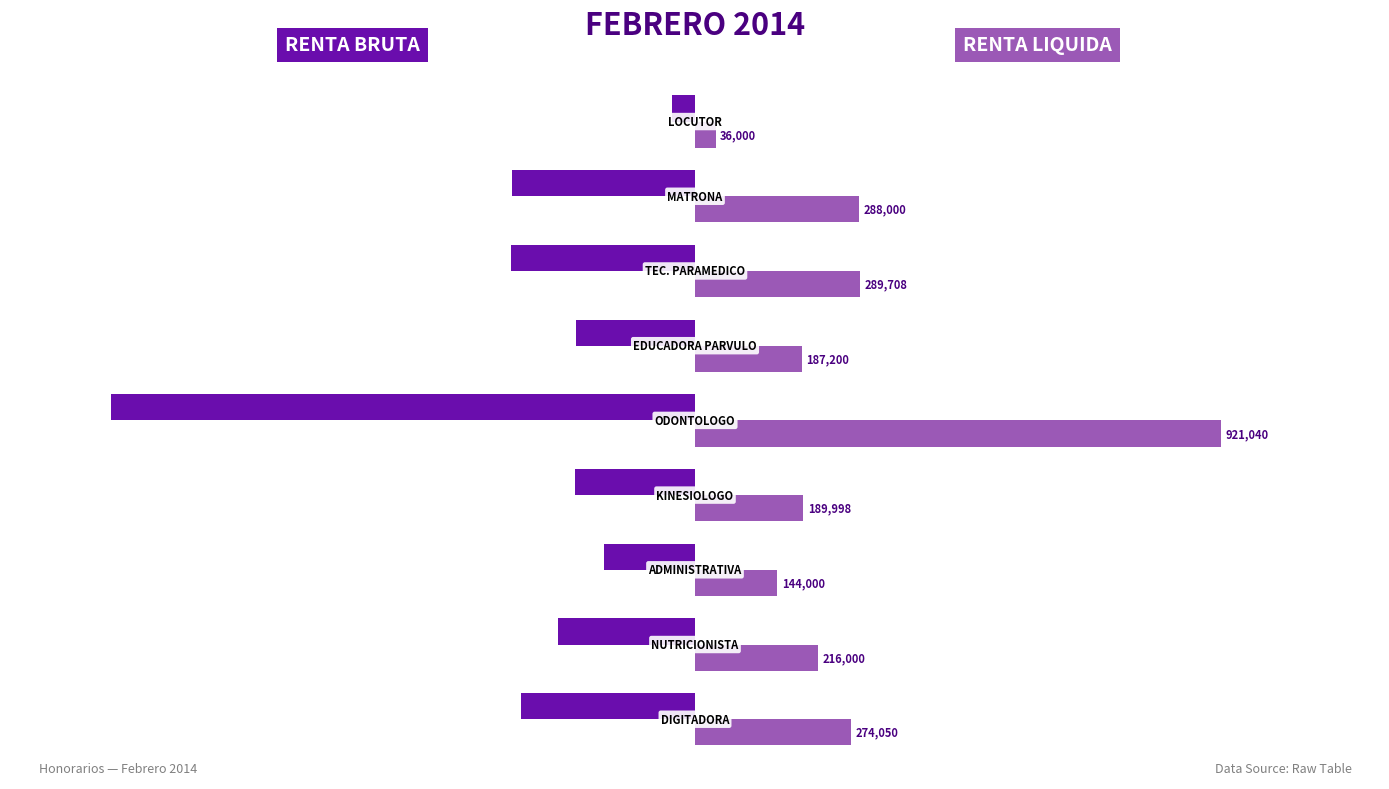

What is the maximum value shown in the chart?

921040